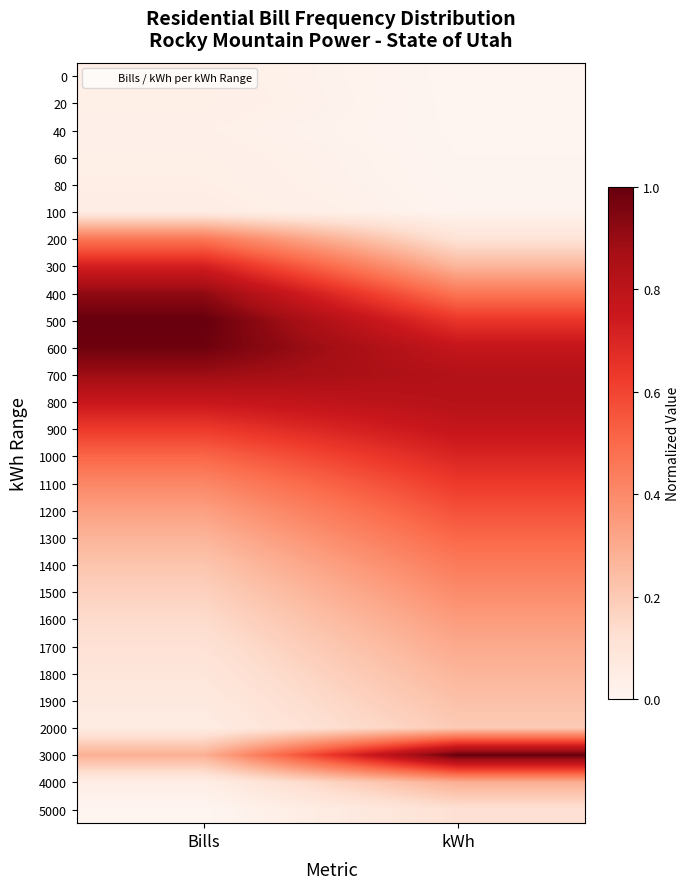

Reading left to right, what are all the values shown in this chart?

0: Bills=0.0	kWh=0.0
20: Bills=0.0	kWh=0.0
40: Bills=0.0	kWh=0.0
60: Bills=0.0	kWh=0.0
80: Bills=0.0	kWh=0.0
100: Bills=0.0	kWh=0.0
200: Bills=0.5	kWh=0.1
300: Bills=0.7	kWh=0.3
400: Bills=0.9	kWh=0.5
500: Bills=1.0	kWh=0.6
600: Bills=1.0	kWh=0.8
700: Bills=0.9	kWh=0.8
800: Bills=0.8	kWh=0.8
900: Bills=0.6	kWh=0.8
1000: Bills=0.5	kWh=0.7
1100: Bills=0.4	kWh=0.6
1200: Bills=0.3	kWh=0.6
1300: Bills=0.3	kWh=0.5
1400: Bills=0.2	kWh=0.4
1500: Bills=0.2	kWh=0.4
1600: Bills=0.1	kWh=0.3
1700: Bills=0.1	kWh=0.3
1800: Bills=0.1	kWh=0.3
1900: Bills=0.1	kWh=0.2
2000: Bills=0.1	kWh=0.2
3000: Bills=0.3	kWh=1.0
4000: Bills=0.0	kWh=0.3
5000: Bills=0.0	kWh=0.1